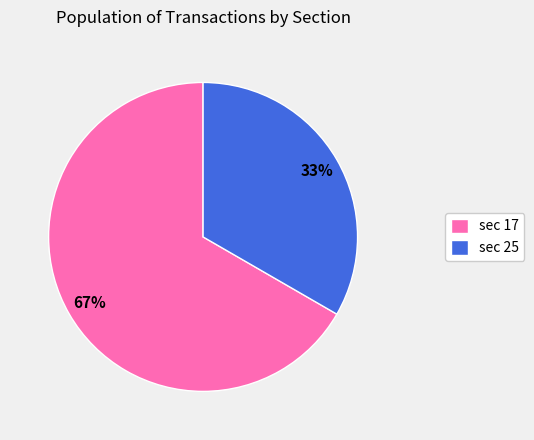

What is the majority slice?

sec 17